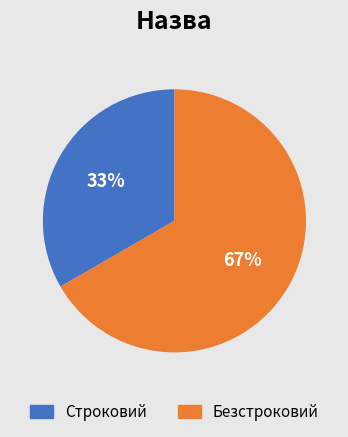

How many slices are in this pie chart?

2